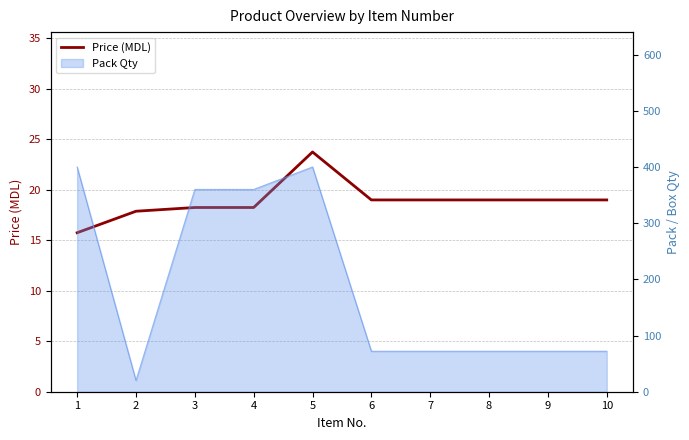

What is the difference between the values at 4 and 7?

0.8